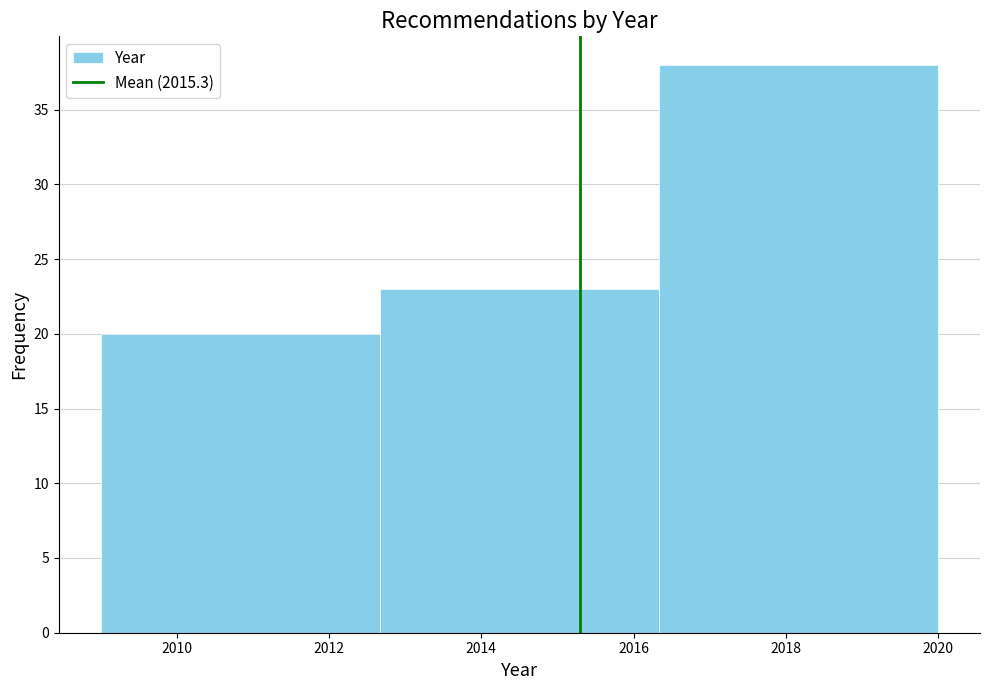

Over which range of the x-axis is the bar tallest?

2016.4 to 2020.0